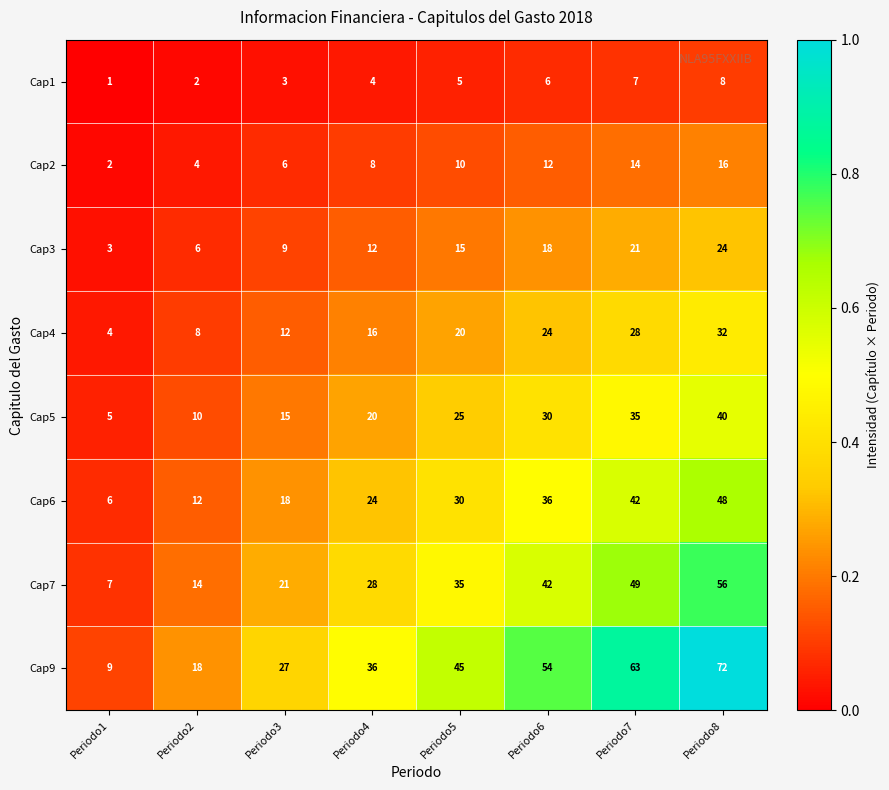

What is the difference between the Cap4 values at Periodo5 and Periodo6?

4